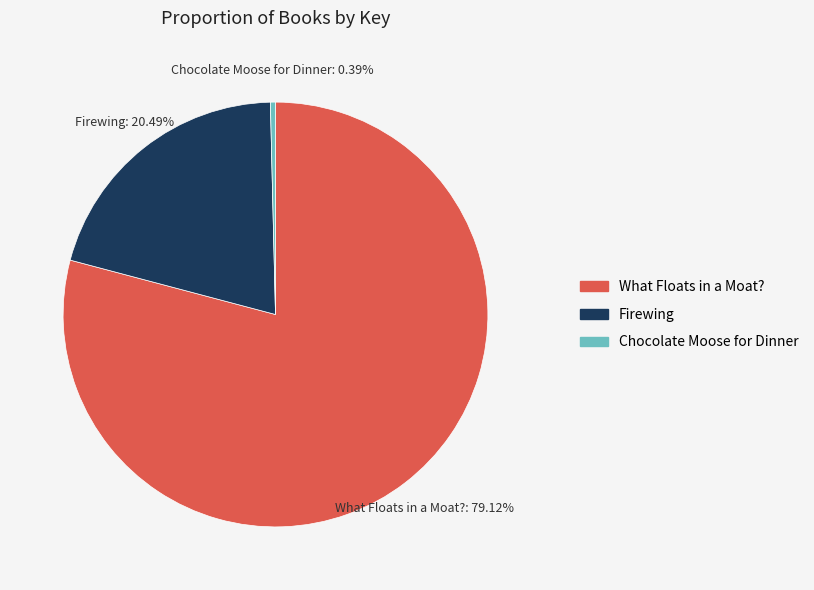

Which slice is the smallest?

Chocolate Moose for Dinner